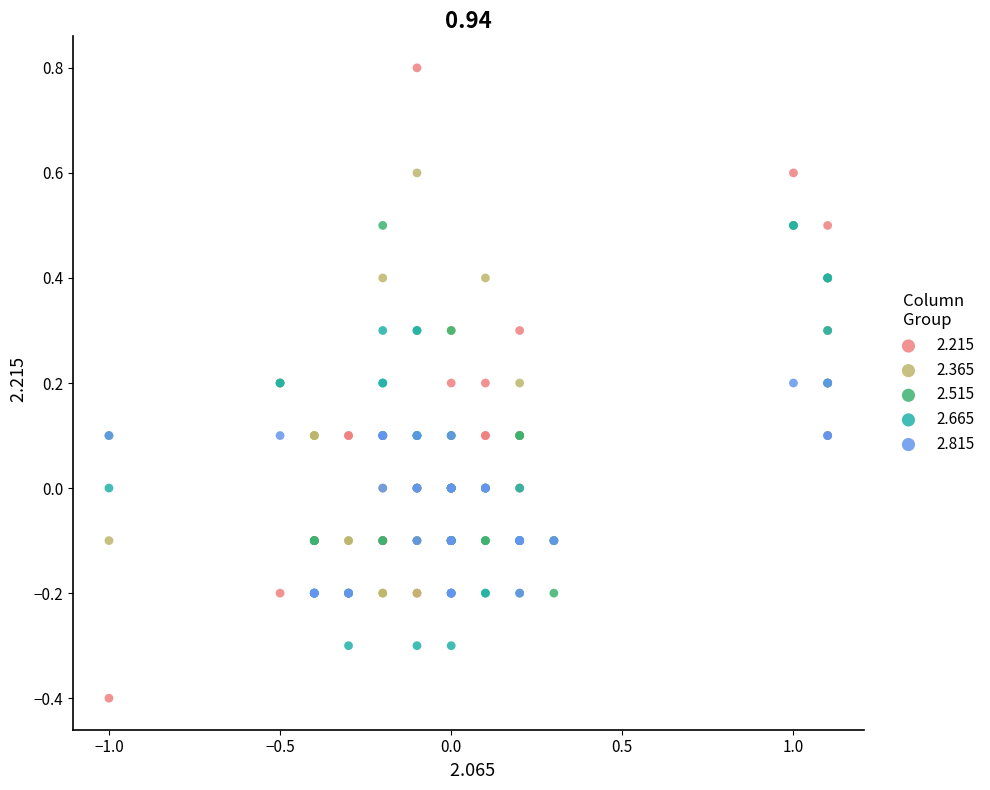

Which series has the largest Y range (max minus min)?

2.215